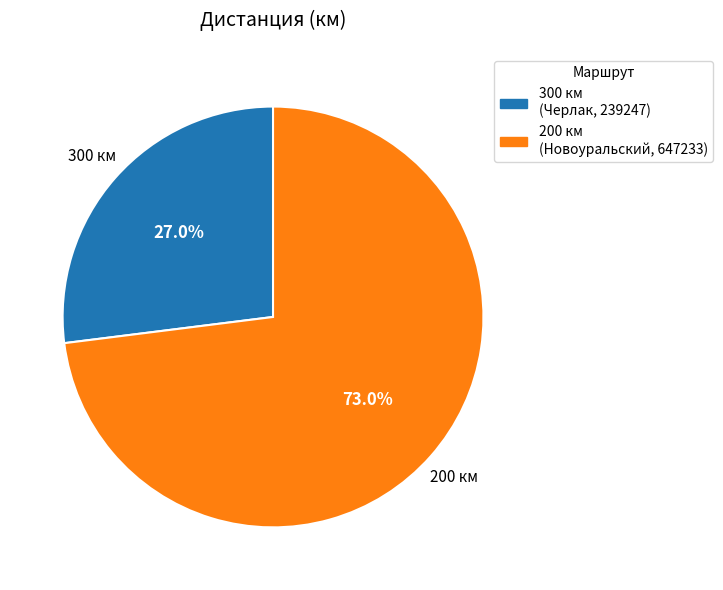

Is there any slice that represents more than half of the pie?

Yes